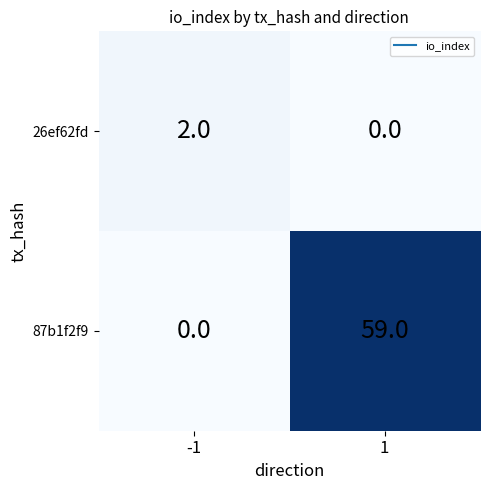

At how many categories does at least one series exceed 42?

1